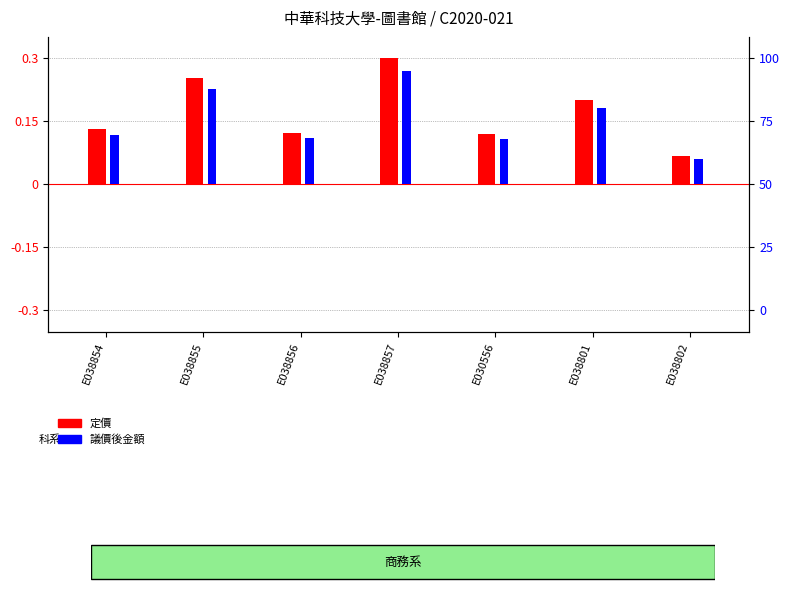

The 定價 series shows 0.1 at E030556. True or false?

True